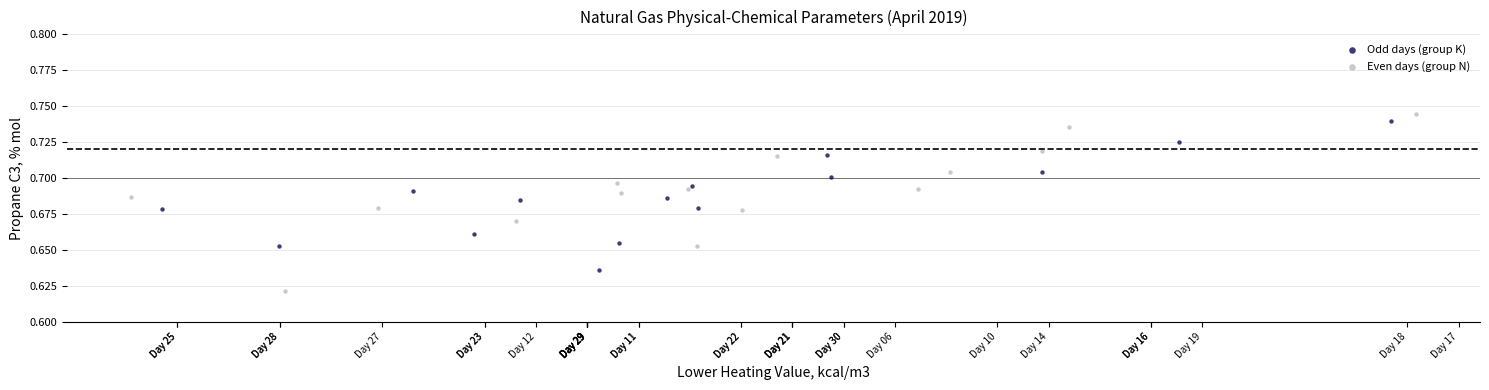

Which series has the largest Y range (max minus min)?

Even days (group N)